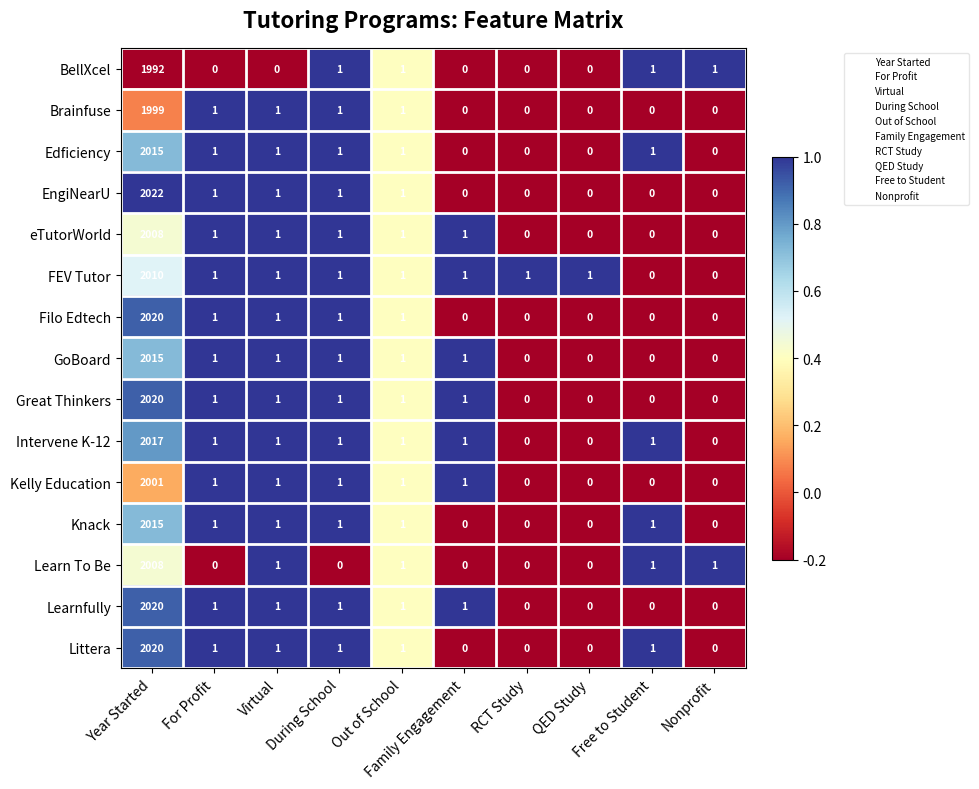

At how many categories does at least one series exceed 0?

10